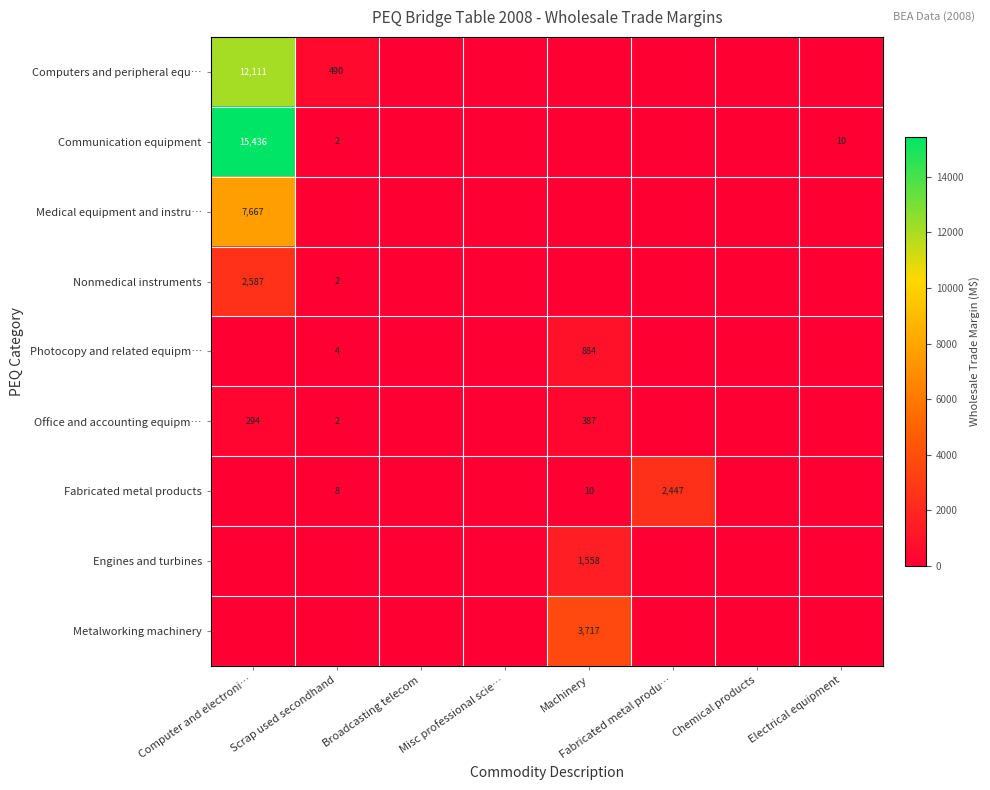

What is the sum of the Communication equipment values at Computer and electroni… and Scrap used secondhand?

15438